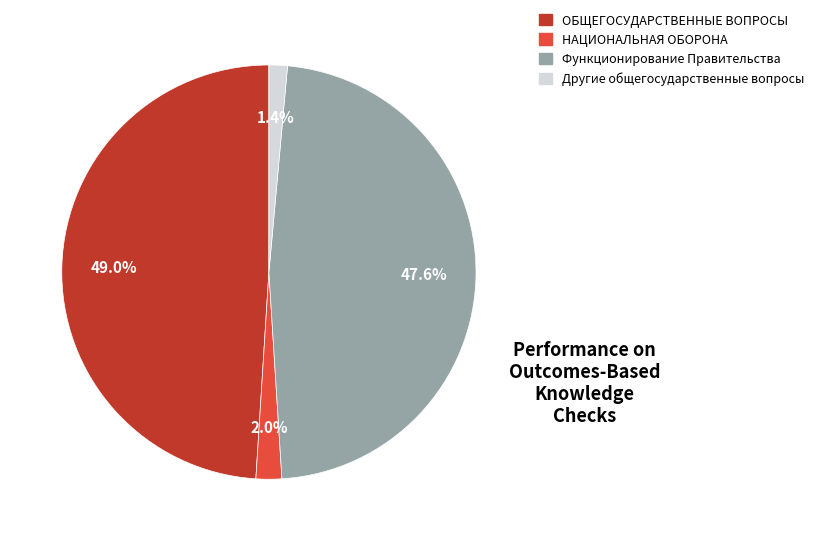

Is there any slice that represents more than half of the pie?

No